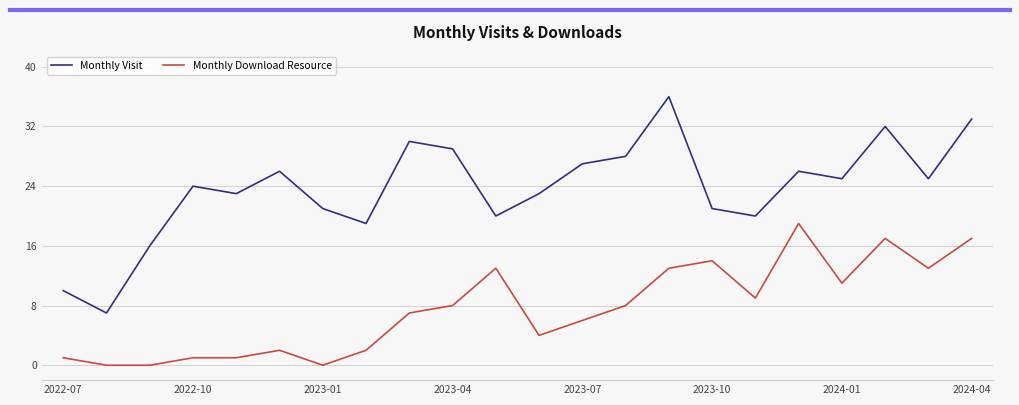

What is the minimum value for Monthly Visit?

7